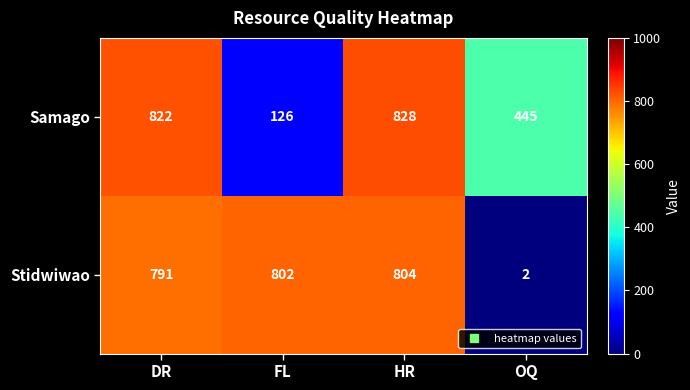

Which series changed the most between FL and HR?

Samago